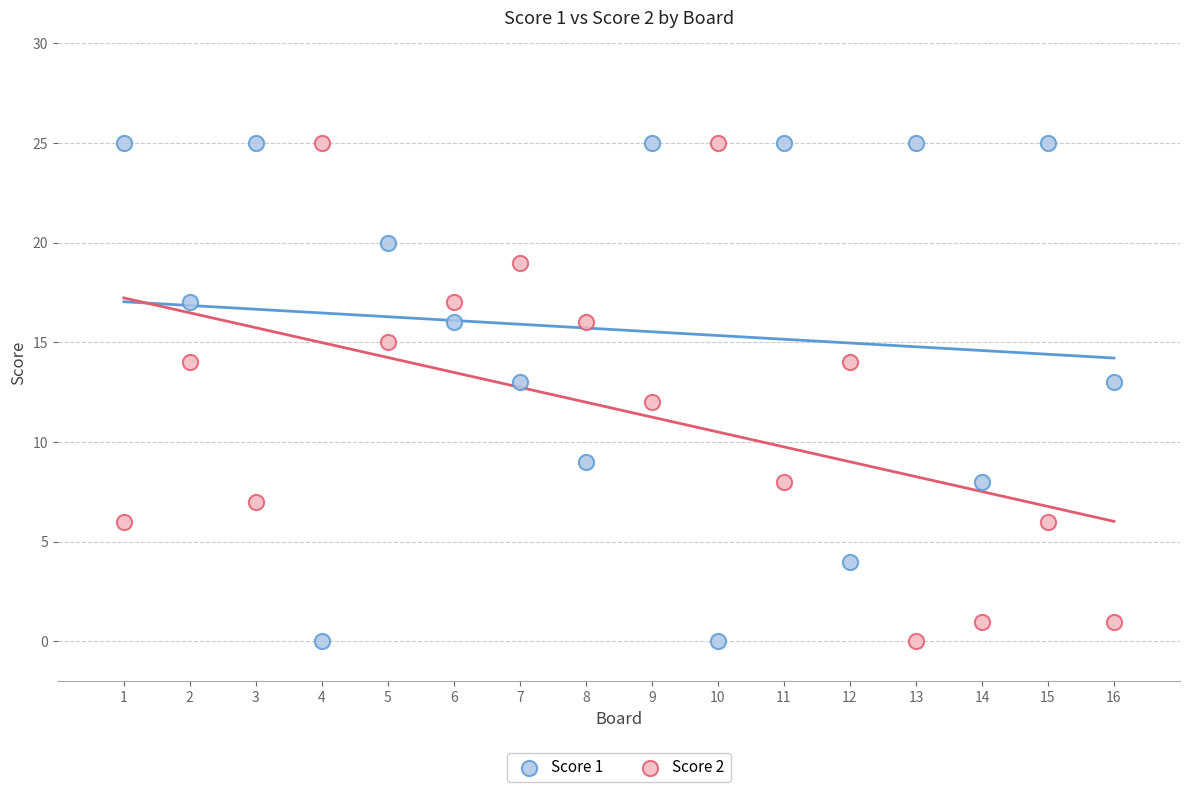

What is the X range (max minus min) for the scatter plot?

15